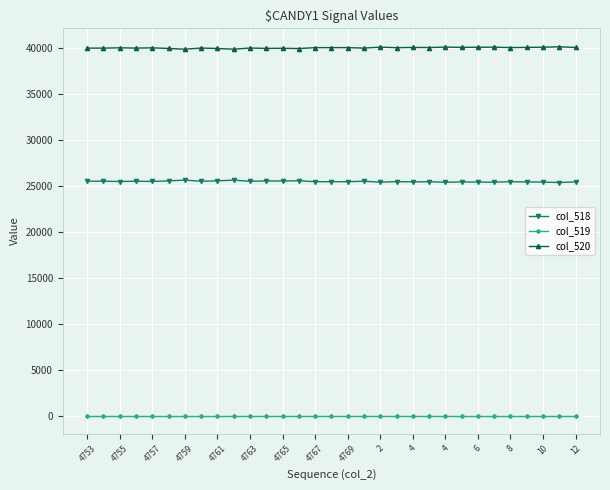

True or false: col_520 and col_518 intersect in this chart.

False